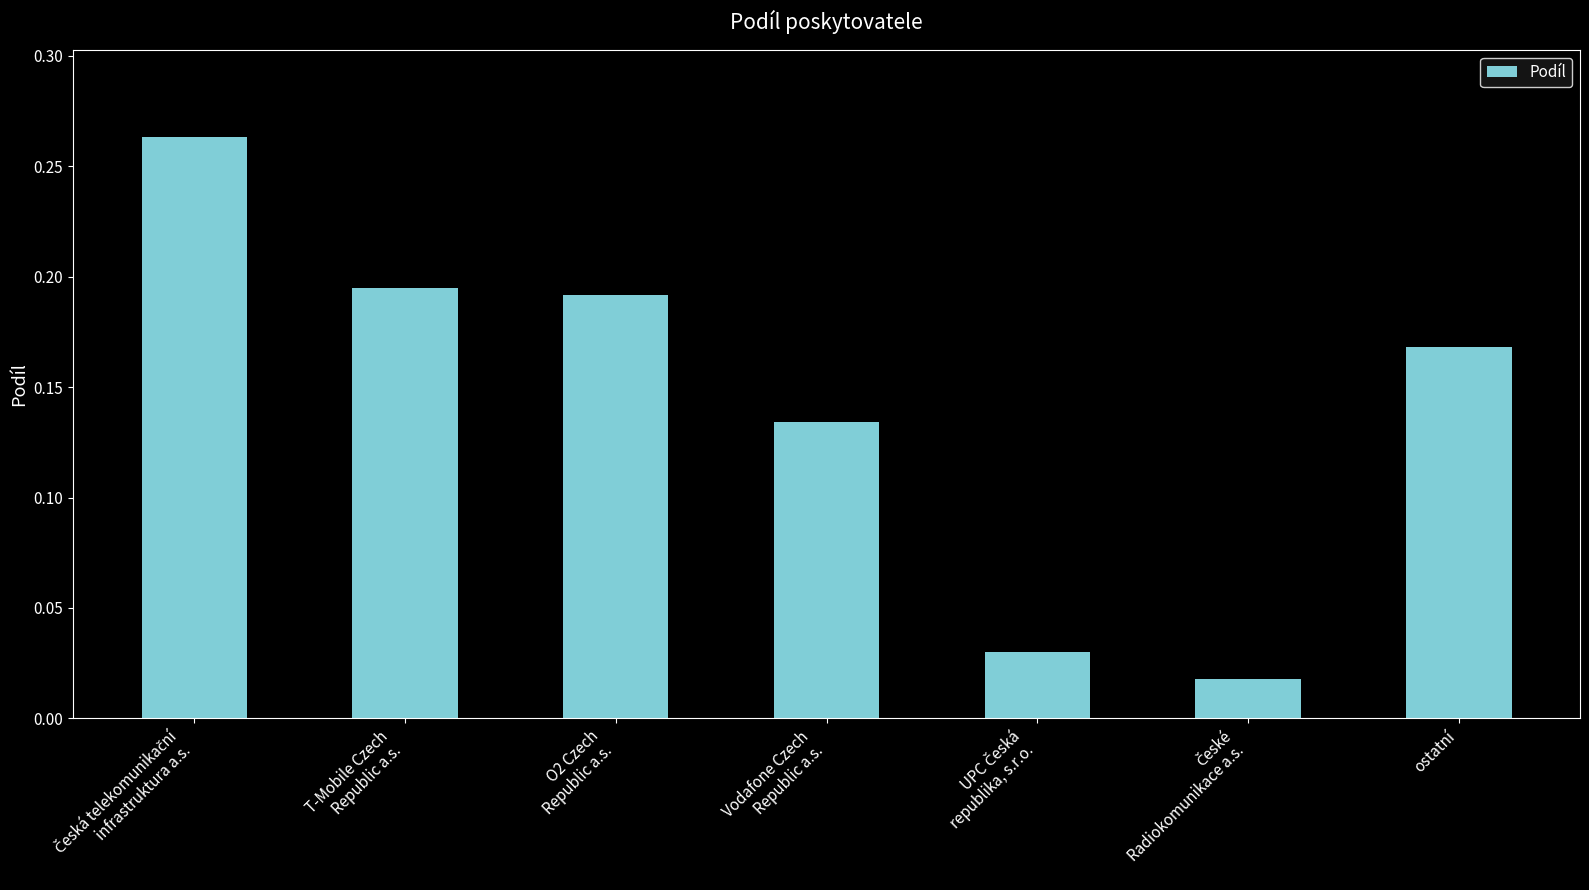

What is the label of the 1st bar from the right?

ostatní